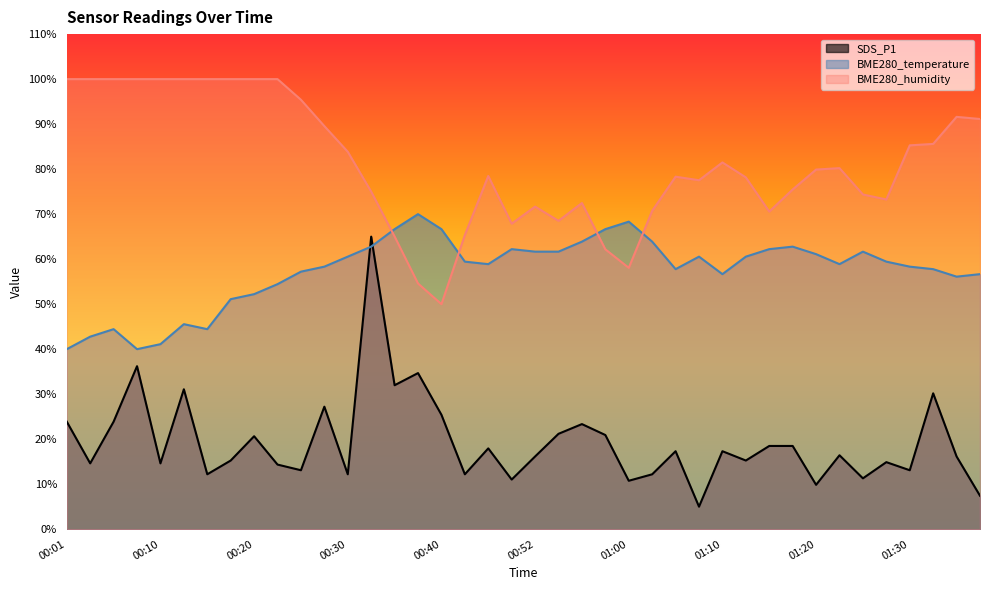

Which series has the largest total across all categories?

BME280_humidity